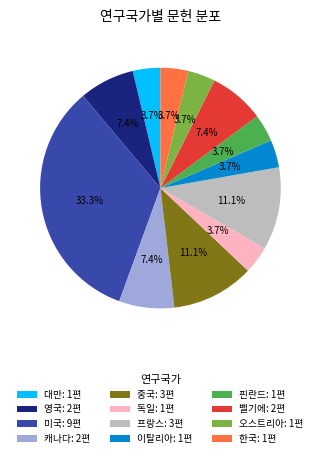

Is there a majority slice in this chart?

No